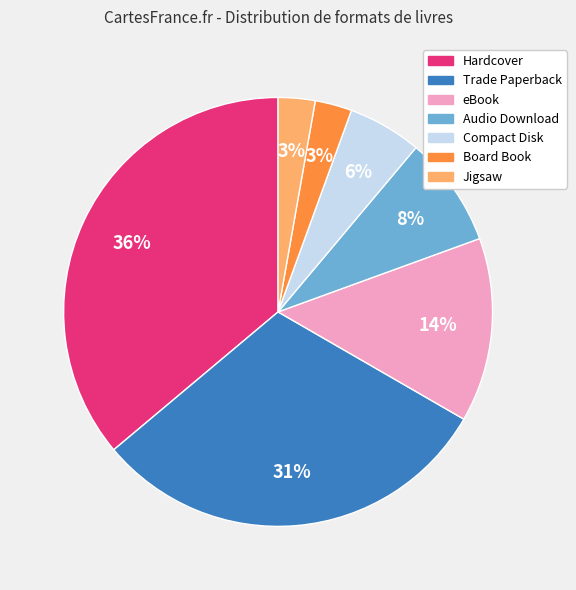

What percentage is the Trade Paperback slice, to the nearest percent?

31%